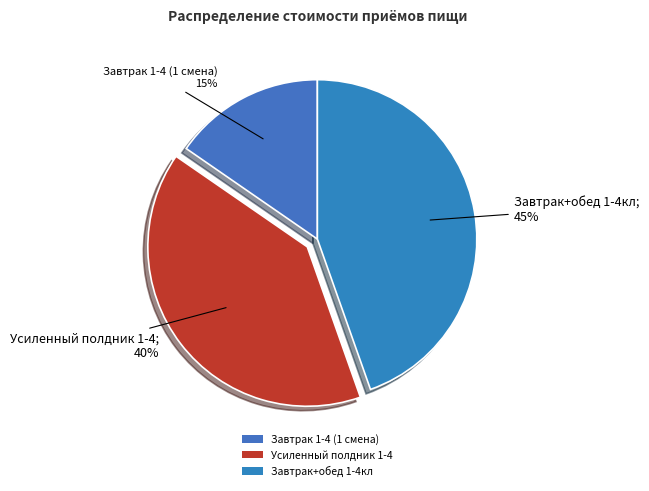

How many slices are in this pie chart?

3